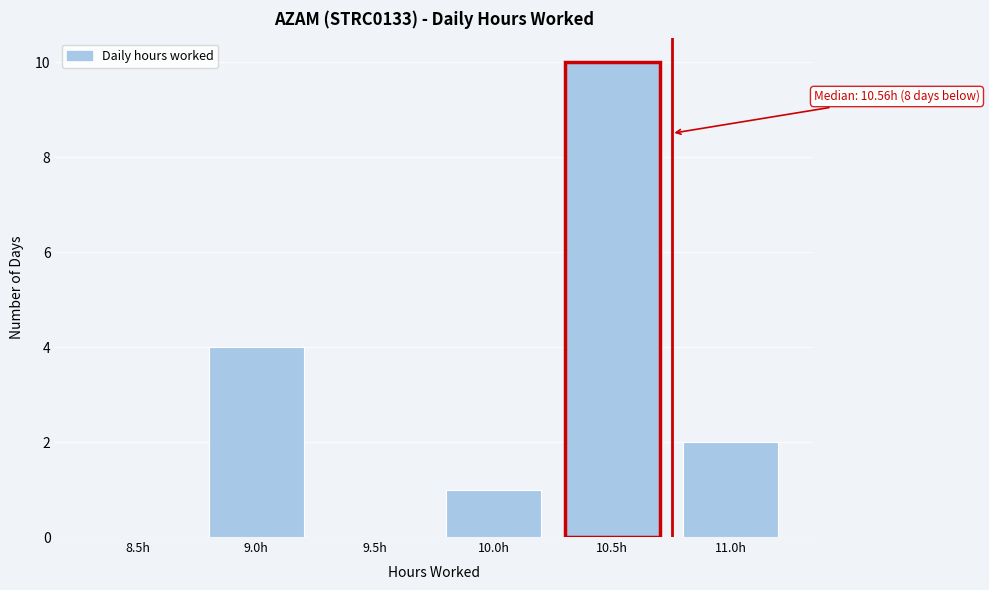

Reading left to right, what are all the values shown in this chart?

8.5h=0	9.0h=4	9.5h=0	10.0h=1	10.5h=10	11.0h=2